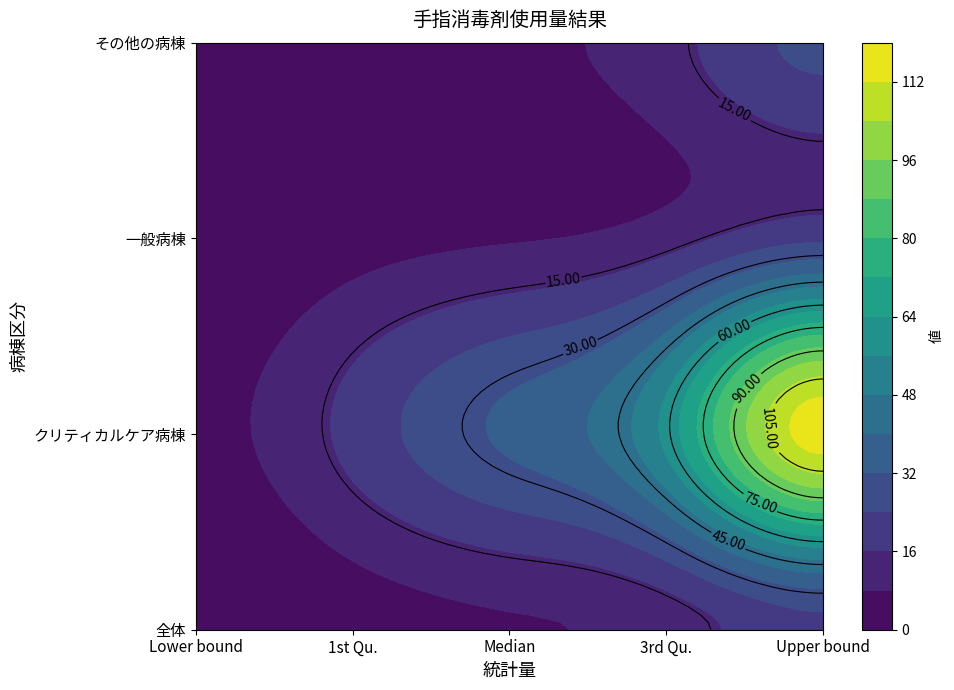

At which label is クリティカルケア病棟 closest to 61?

3rd Qu.